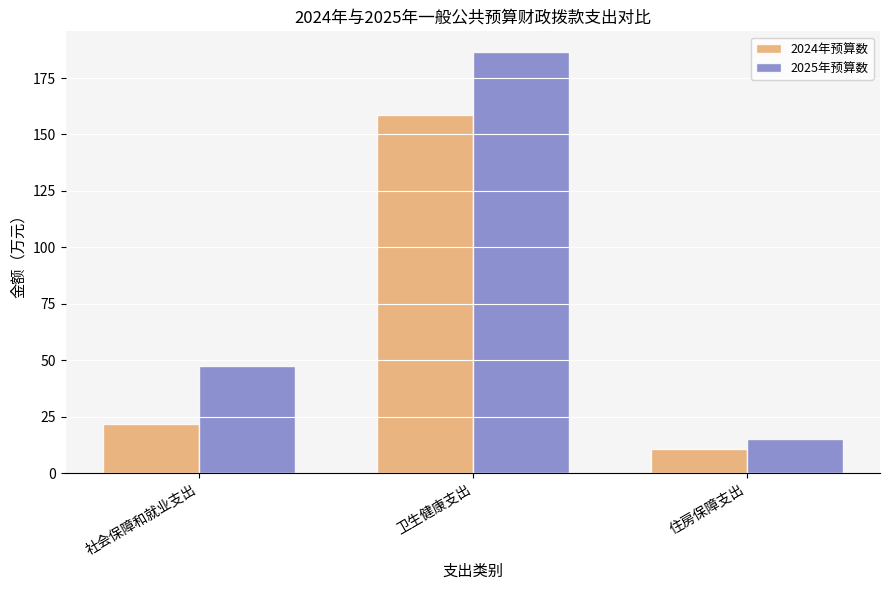

Is the value of 2024年预算数 at 社会保障和就业支出 greater than the value of 2025年预算数 at 住房保障支出?

Yes